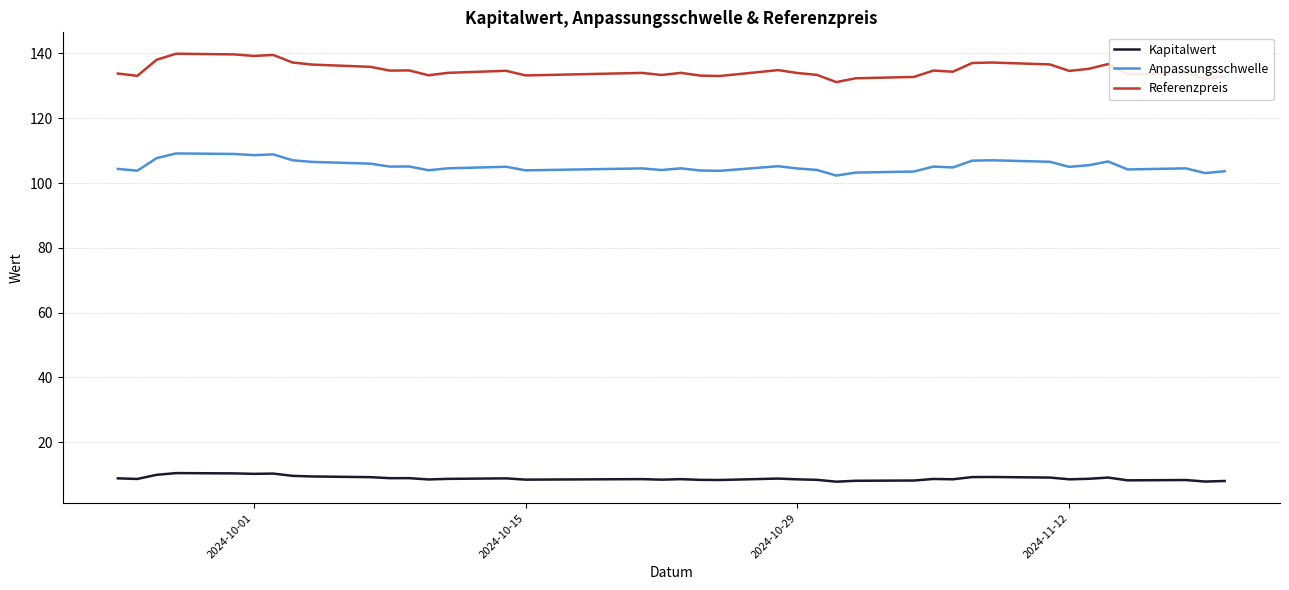

True or false: Kapitalwert and Anpassungsschwelle intersect in this chart.

False